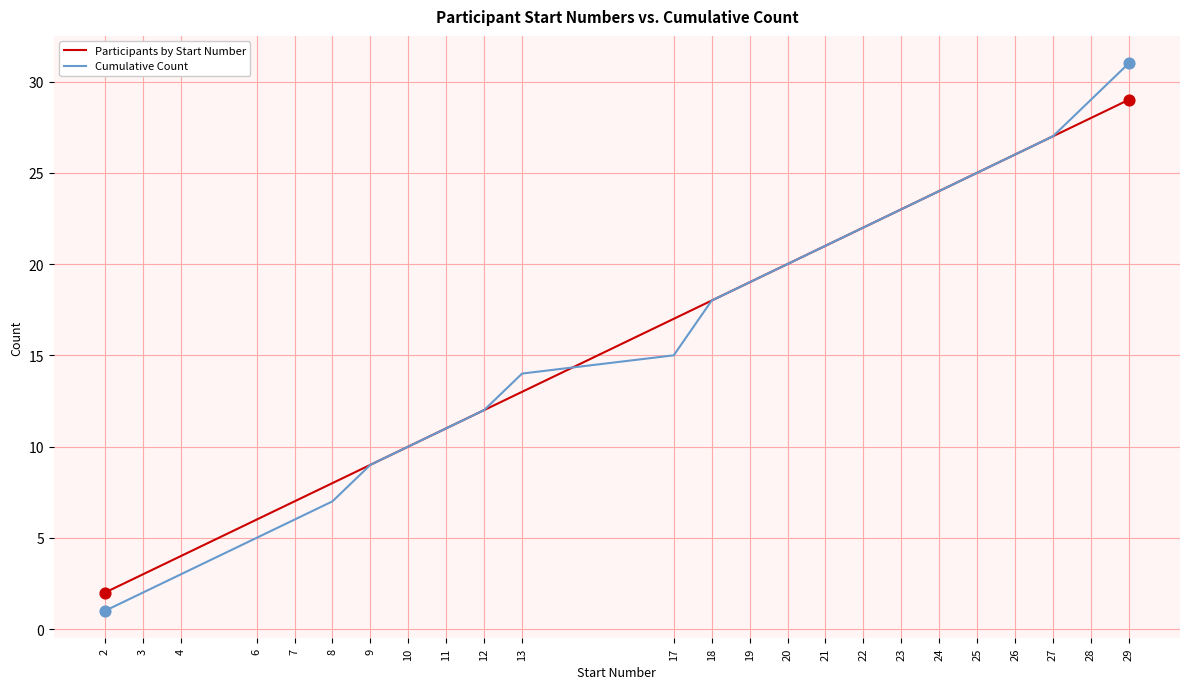

Which series has the largest range (max minus min)?

Cumulative Count